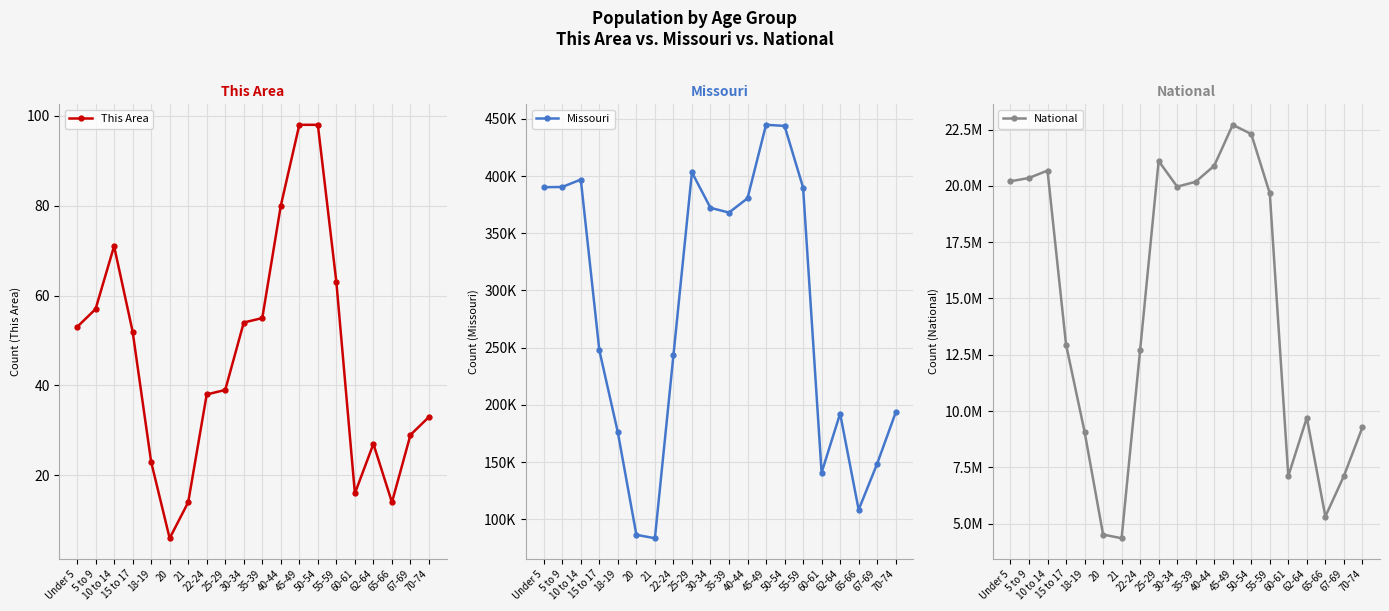

What is the maximum value for Missouri?

444766